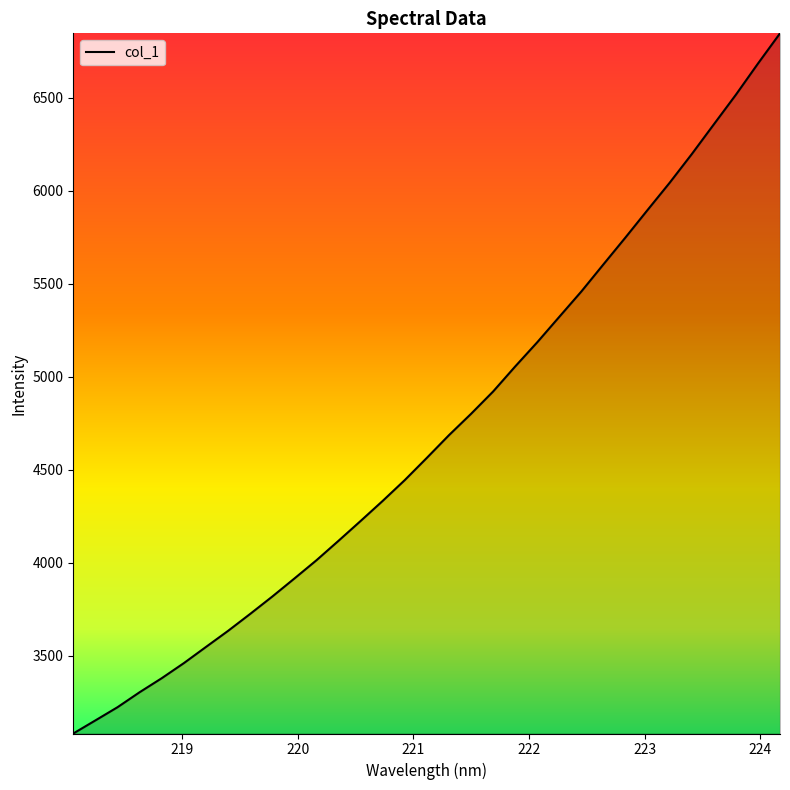

What is the minimum value shown in the chart?

3081.7